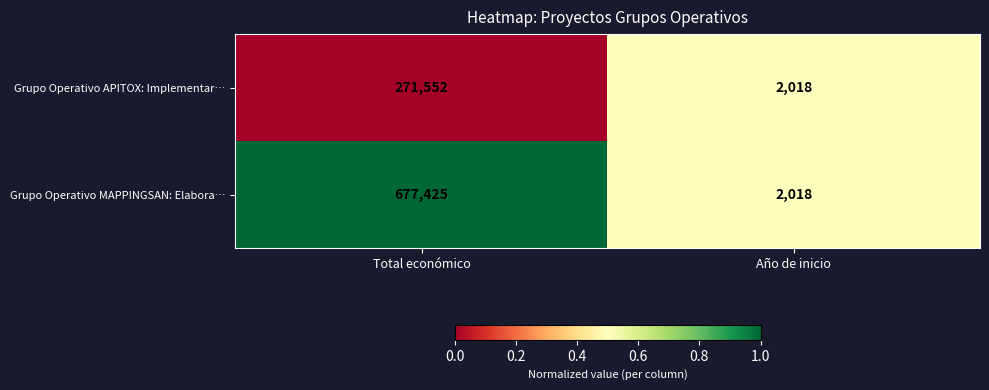

List the labels in order of Grupo Operativo APITOX: Implementar… value, largest first.

Total económico, Año de inicio